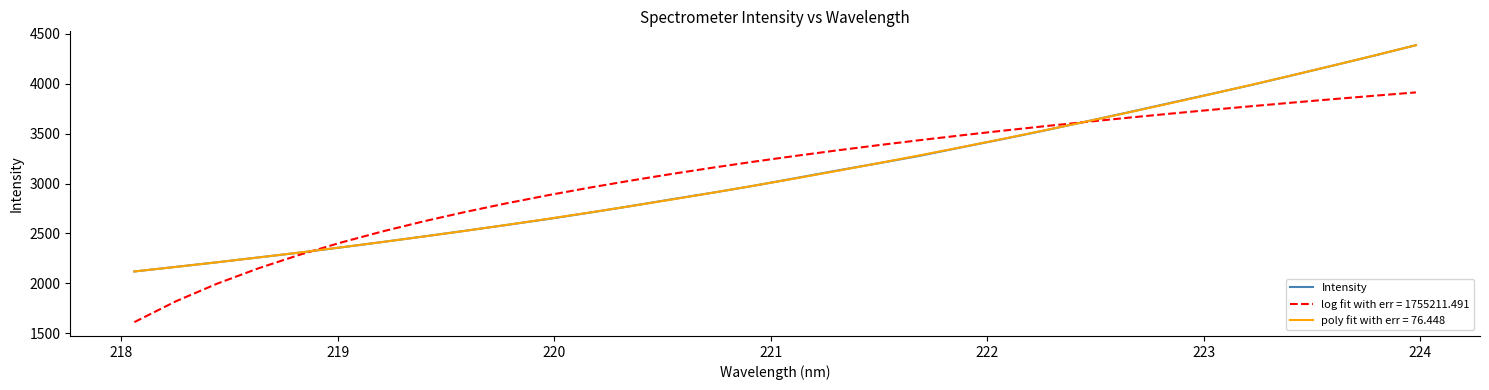

Which series has the widest spread of values?

log fit with err = 1755211.491